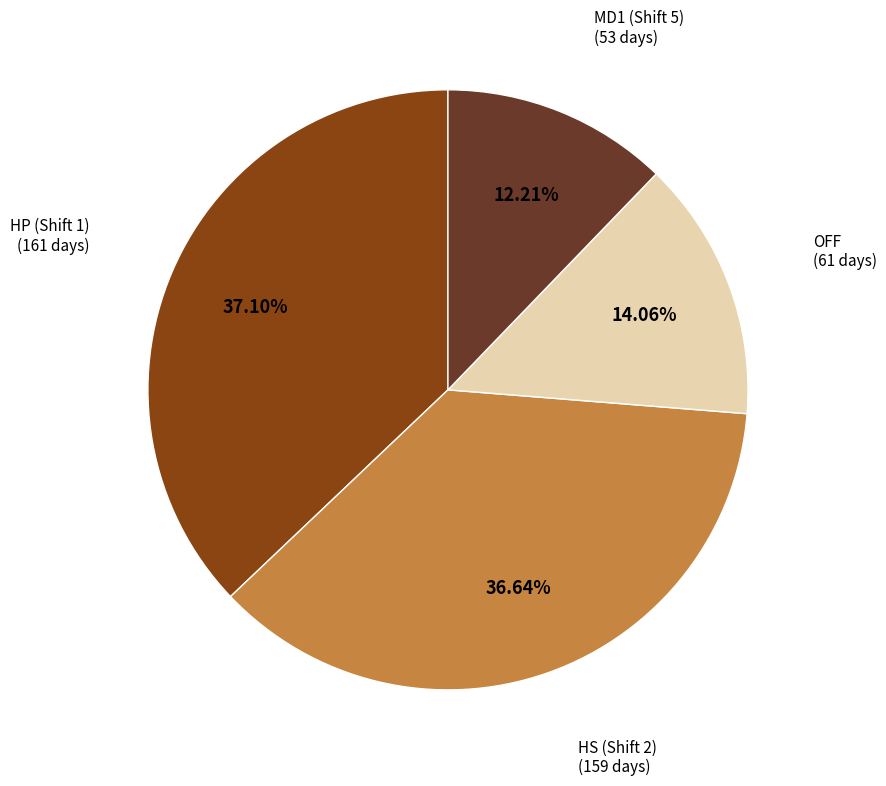

Is there a majority slice in this chart?

No